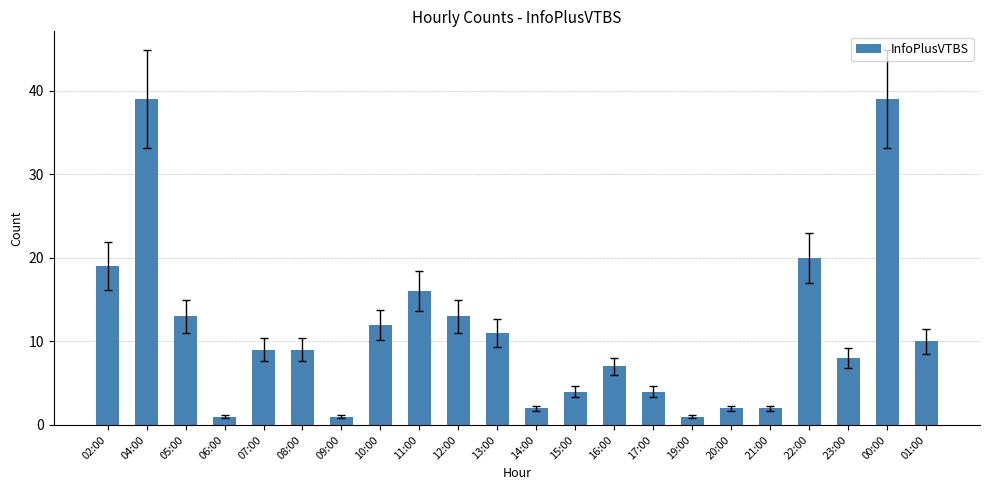

How many bars are there in total?

22